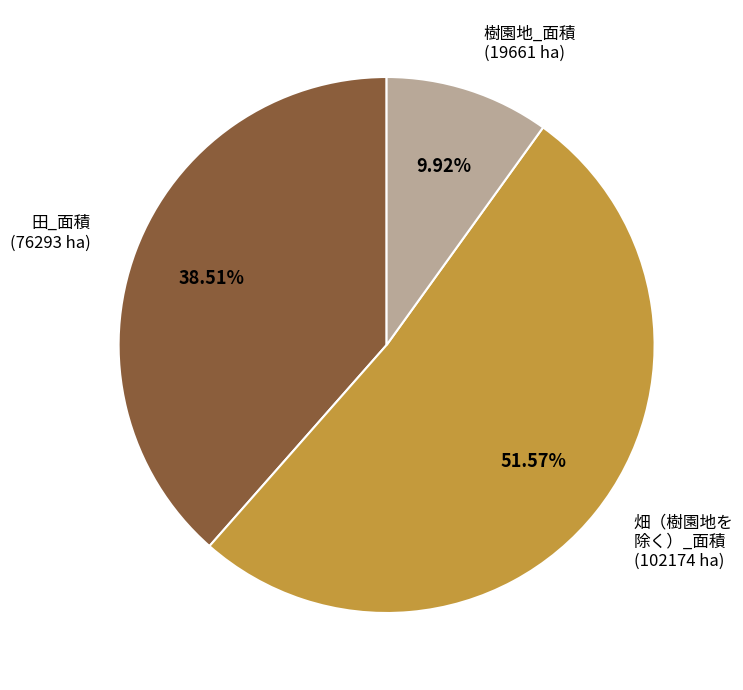

Which slice is the largest?

畑（樹園地を 除く）_面積 (102174 ha)